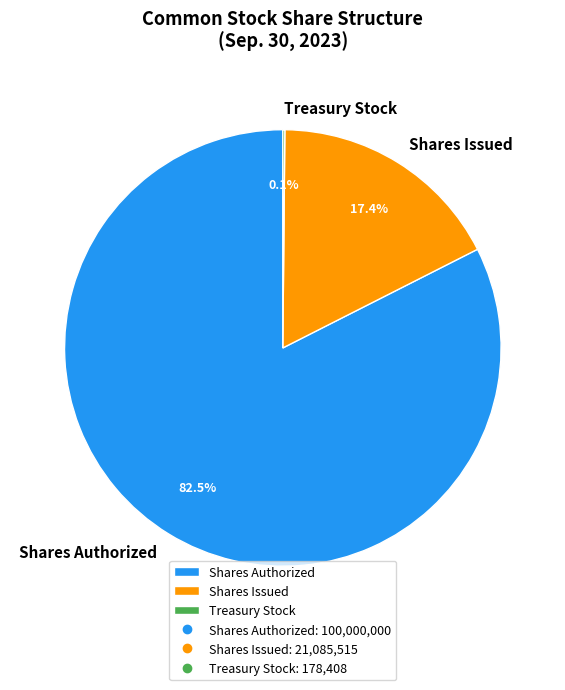

What is the ratio of the value at Shares Authorized to the value at Shares Issued?

4.7